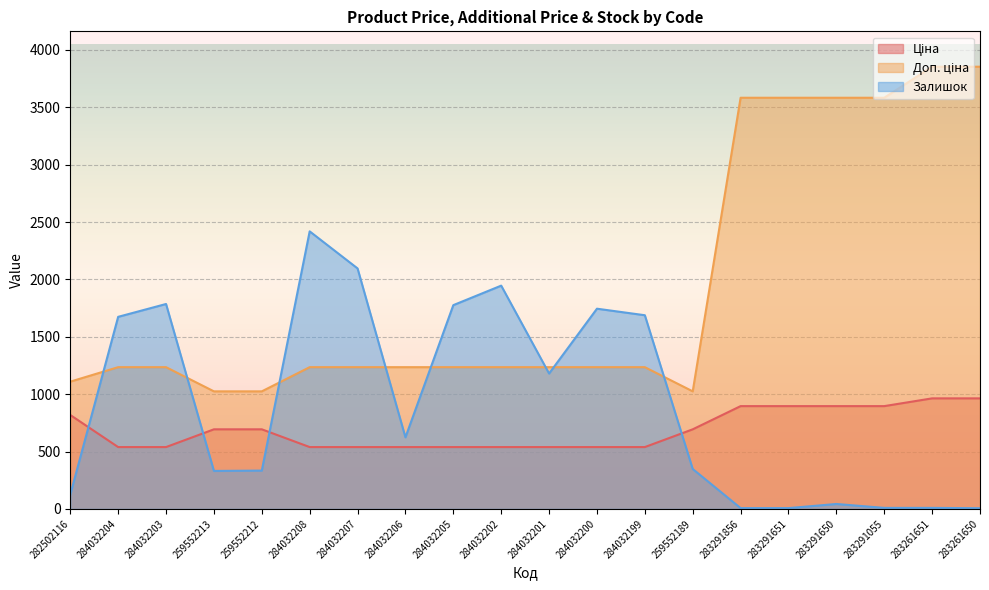

What are all the series names shown in the legend?

Ціна, Доп. ціна, Залишок